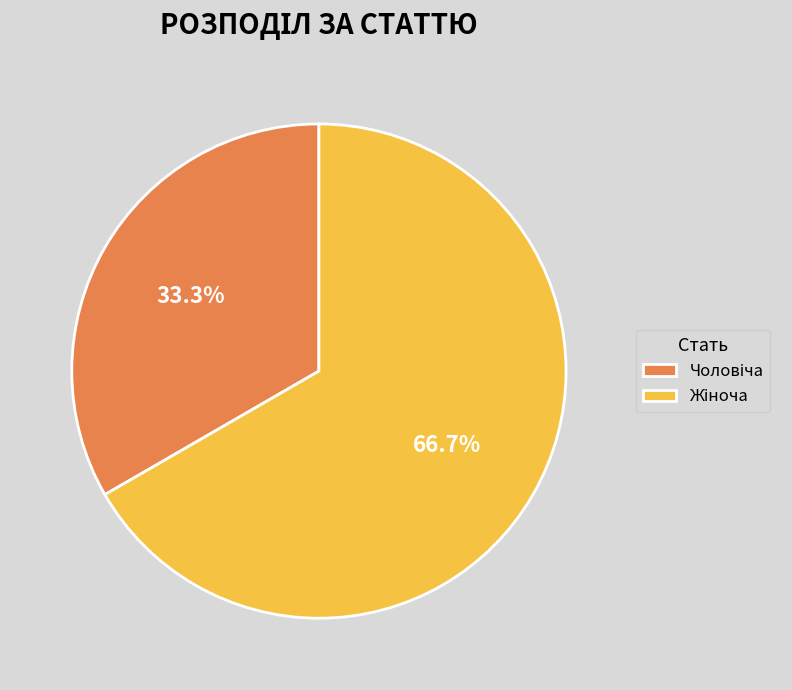

Does any single category account for the majority?

Yes